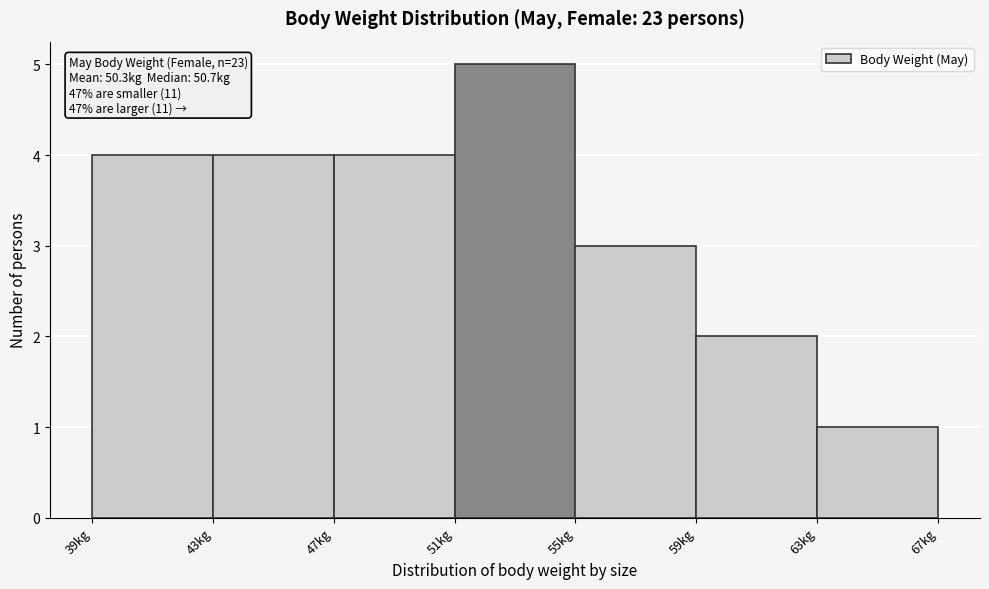

Which range on the x-axis has the tallest bar?

51 to 55